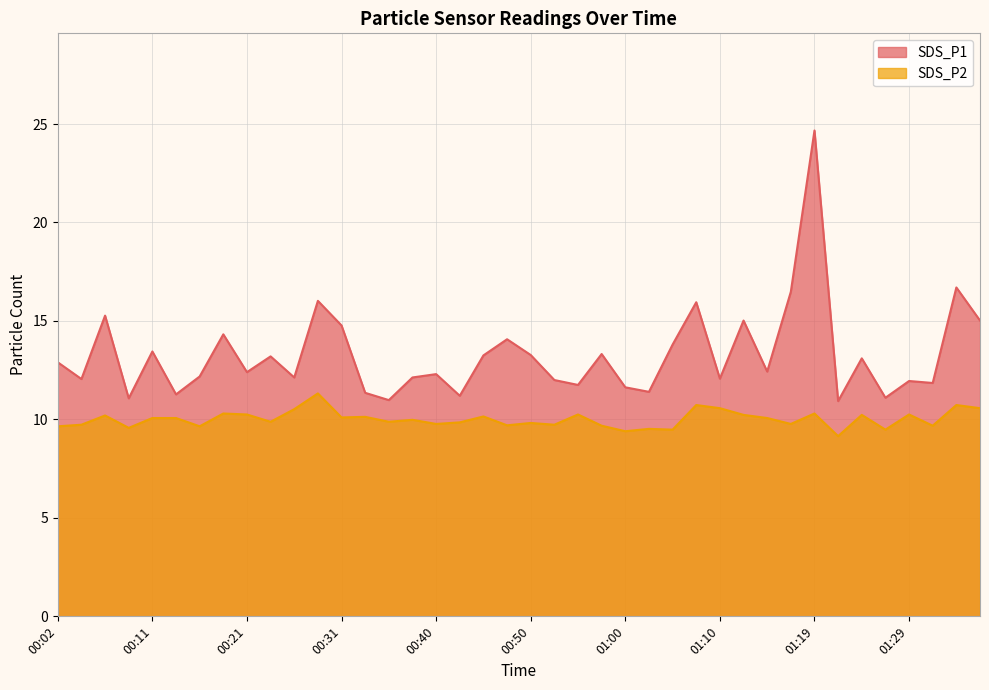

What is the minimum value shown in the chart?

9.2